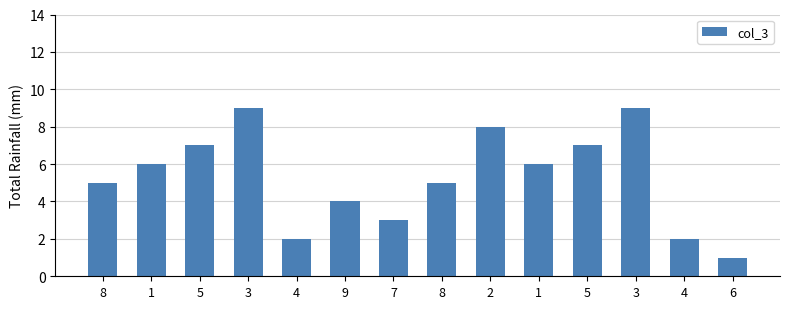

How many values are below 6?

7